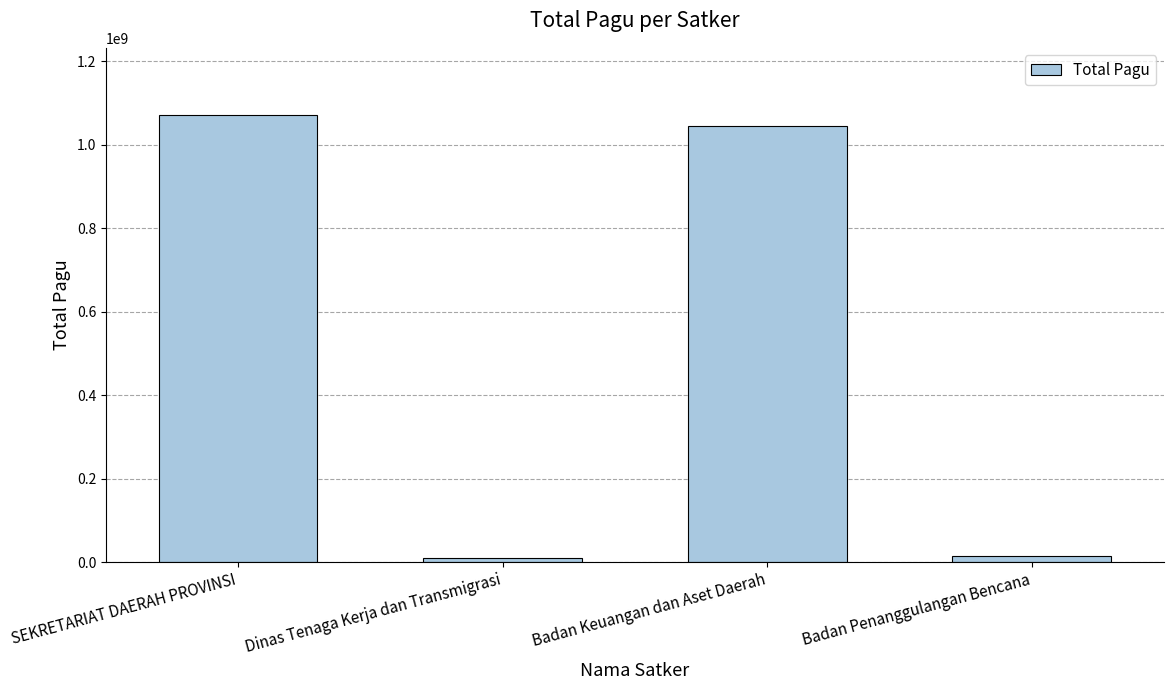

What is the difference between the values at SEKRETARIAT DAERAH PROVINSI and Badan Keuangan dan Aset Daerah?

26735874